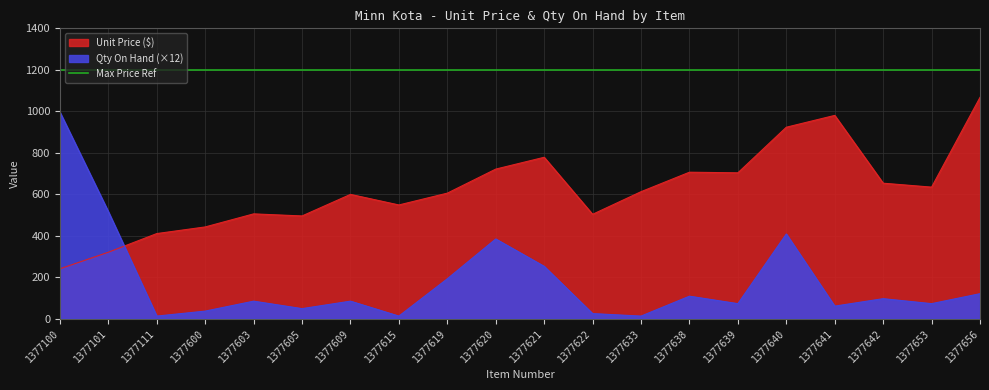

Which series changed the most between 1377100 and 1377640?

Unit Price ($)